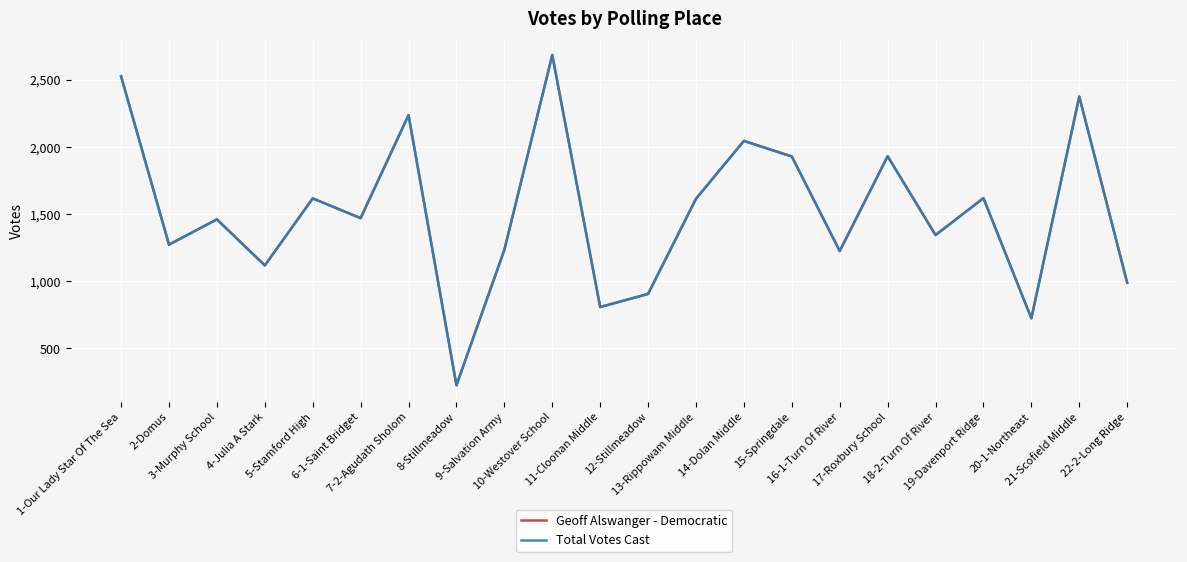

What is the lowest value of the Geoff Alswanger - Democratic series?

226